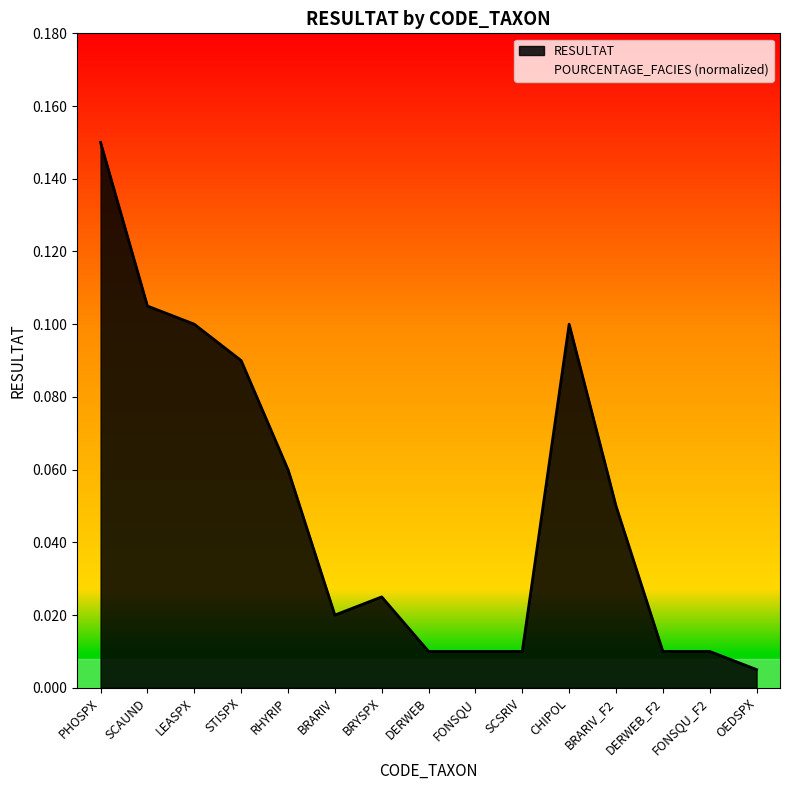

What is the label of the 10th point from the left?

SCSRIV